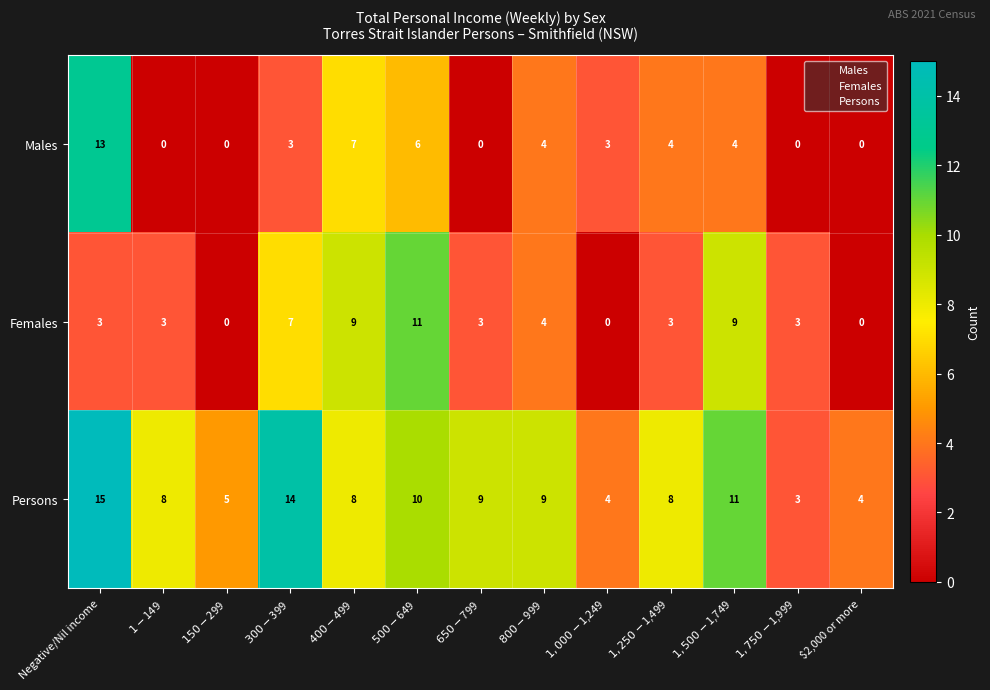

Which series has the largest range (max minus min)?

Males